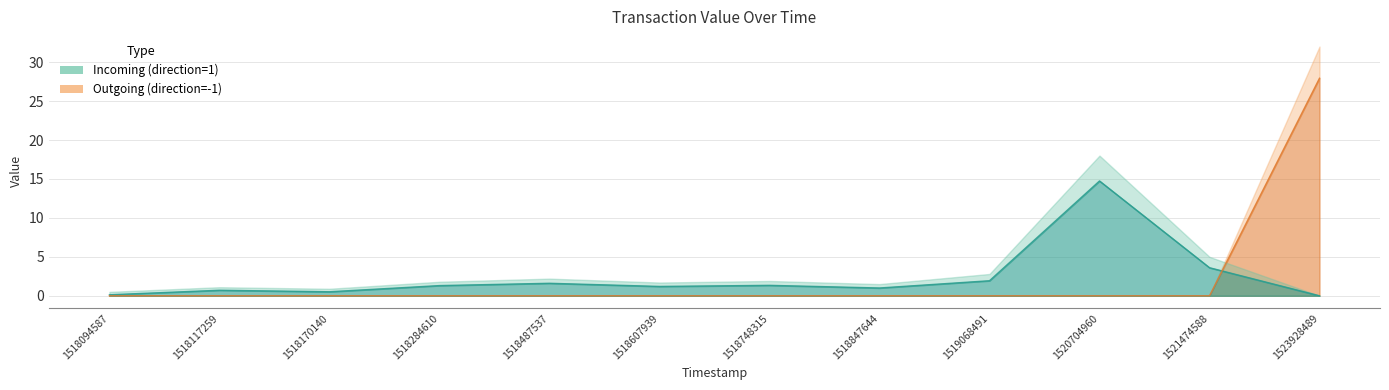

What is the spread (max minus min) of values at 1518487537?

1.6